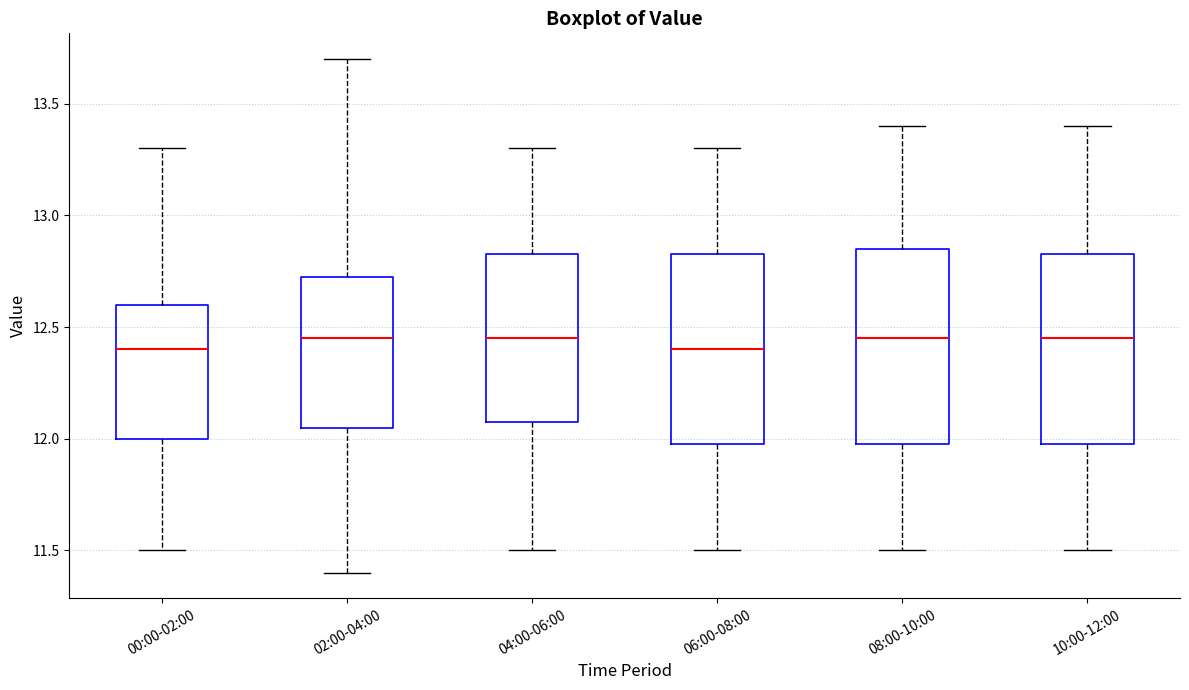

Reading left to right, transcribe this box plot: for each box, give where its median line is, the range the box spans, and where its two whiskers end, as read against the y-axis. The values are not printed on the chart, so give them approximately, as read against the axis.

00:00-02:00: median 12.40, box 12.00 to 12.60, whiskers 11.50 to 13.30
02:00-04:00: median 12.45, box 12.05 to 12.75, whiskers 11.40 to 13.70
04:00-06:00: median 12.45, box 12.10 to 12.85, whiskers 11.50 to 13.30
06:00-08:00: median 12.40, box 12.00 to 12.85, whiskers 11.50 to 13.30
08:00-10:00: median 12.45, box 12.00 to 12.85, whiskers 11.50 to 13.40
10:00-12:00: median 12.45, box 12.00 to 12.85, whiskers 11.50 to 13.40